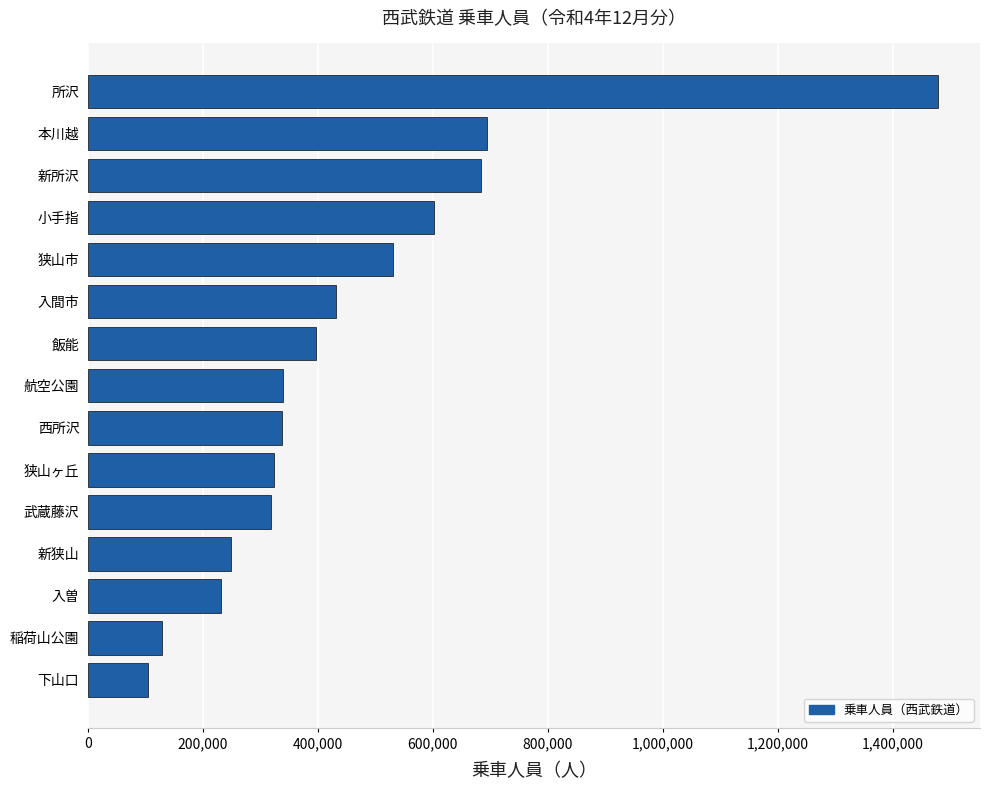

What is the difference between the maximum and minimum values?

1371924